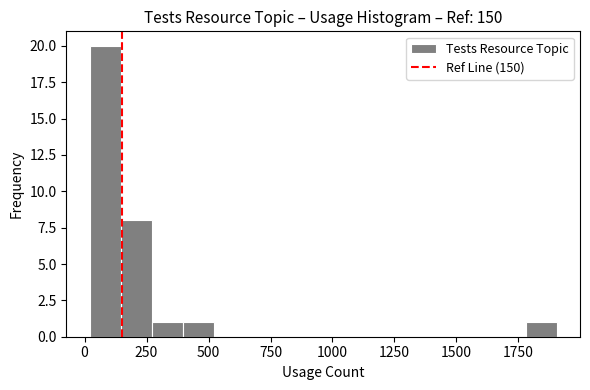

Read against the x-axis, roughly where is the centre of the tallest bar?

100